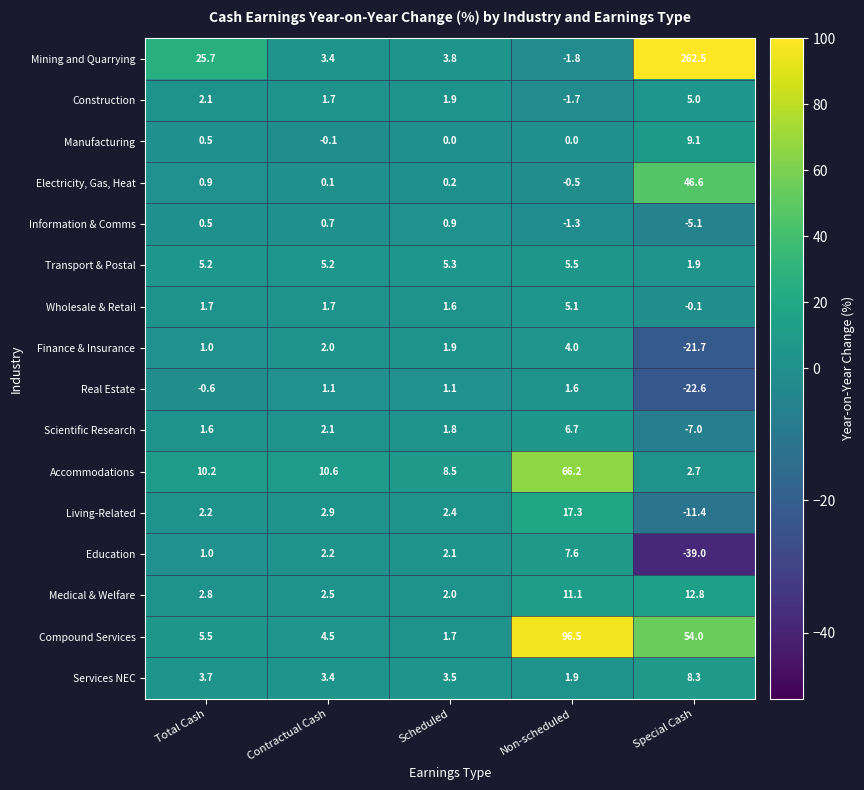

How many data points in Services NEC are above 3?

4